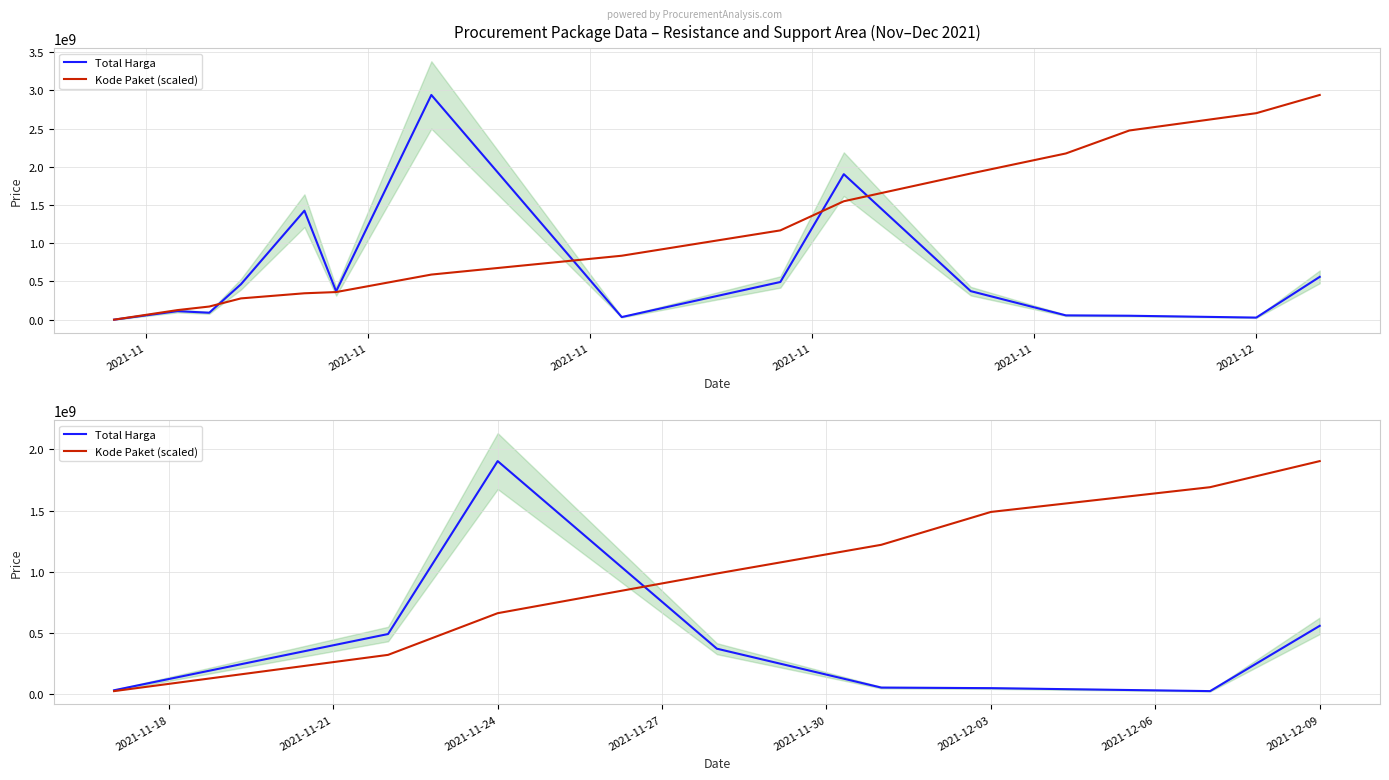

True or false: Kode Paket (scaled) has more than 1 points higher than both neighbors.

False